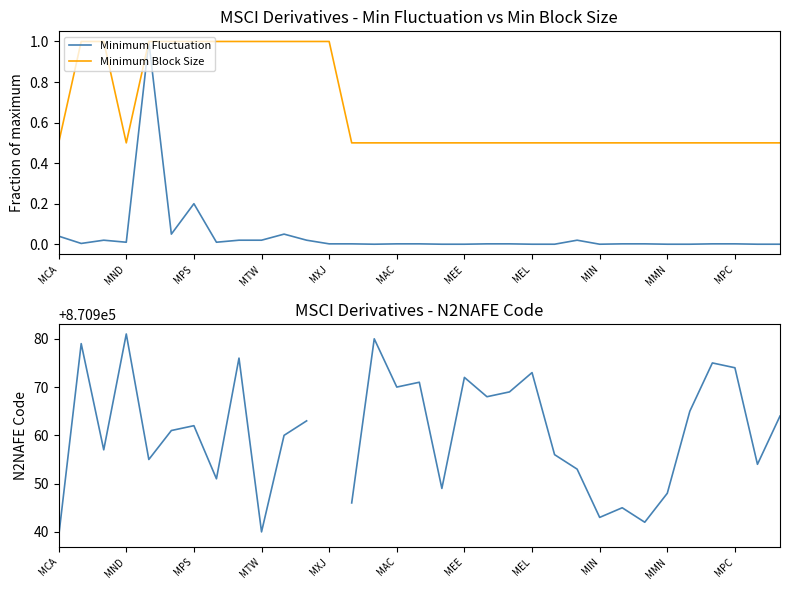

Is it true that Minimum Fluctuation equals 0.0 at 11?

True